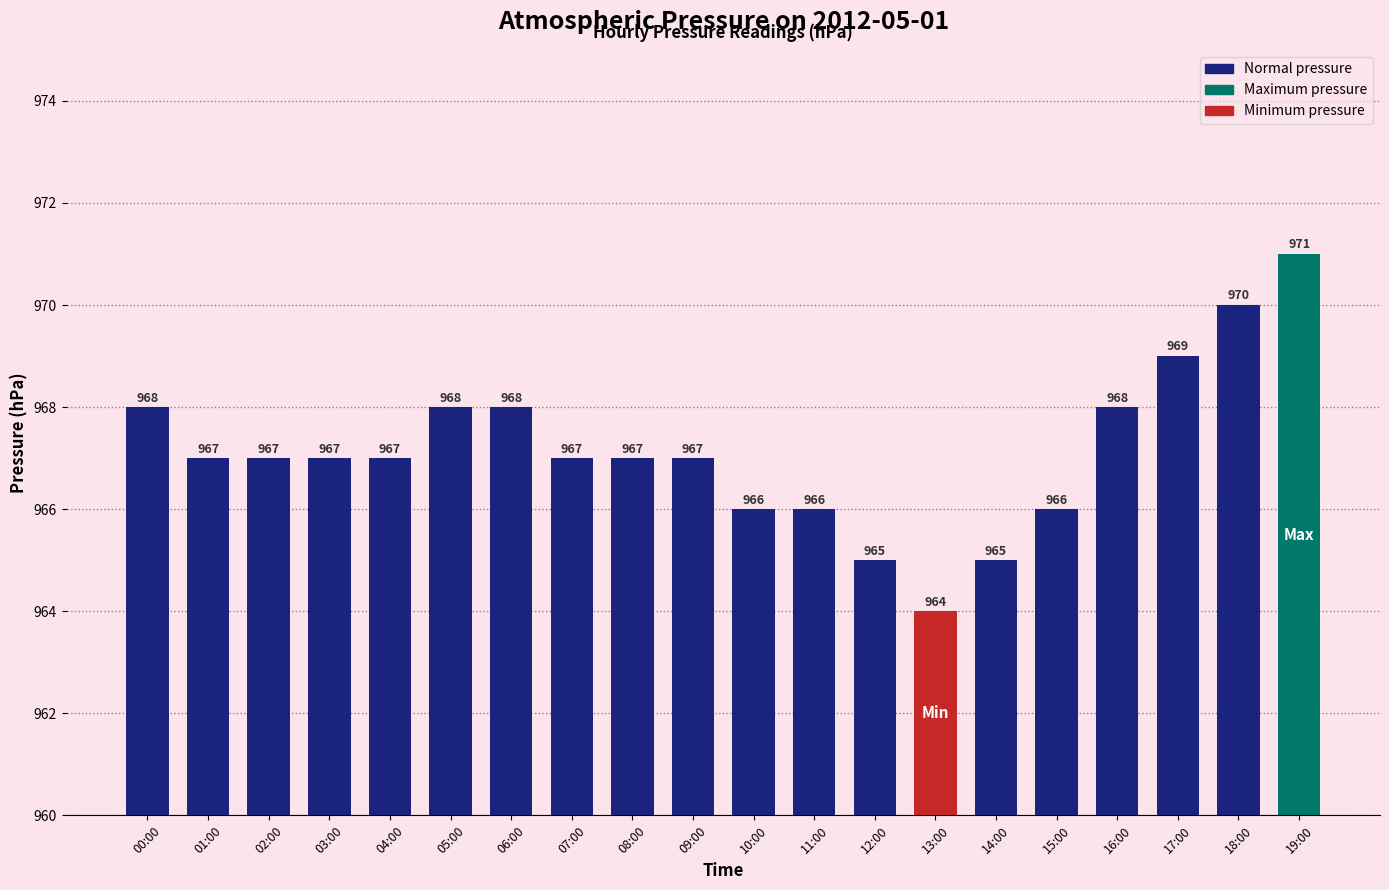

What position from the right is 18:00?

2